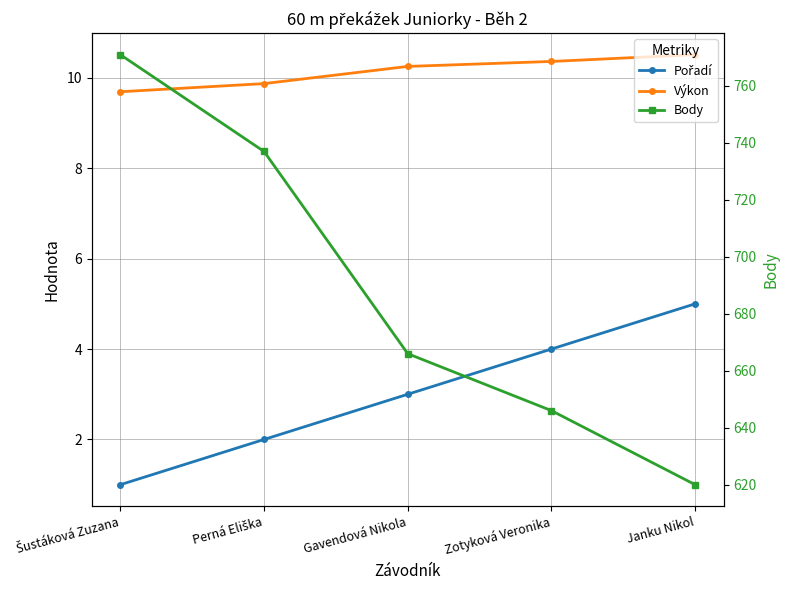

Which series has the largest total across all categories?

Body